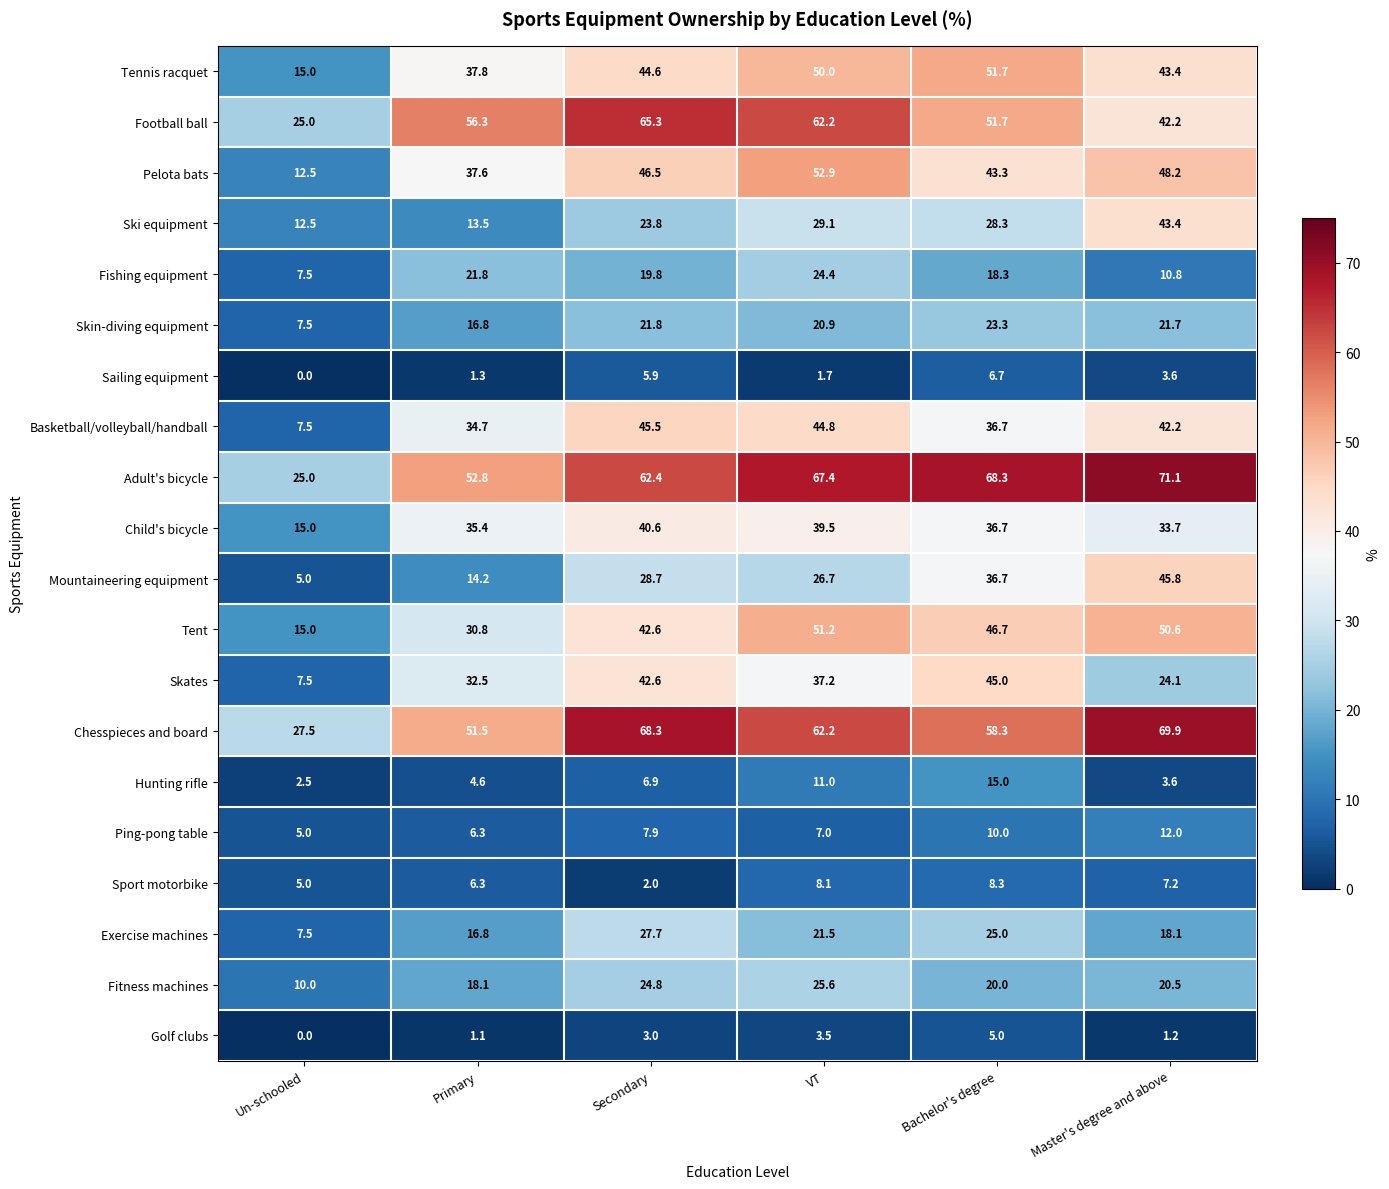

What is the difference between the second highest and minimum values in the Ping-pong table series?

5.0